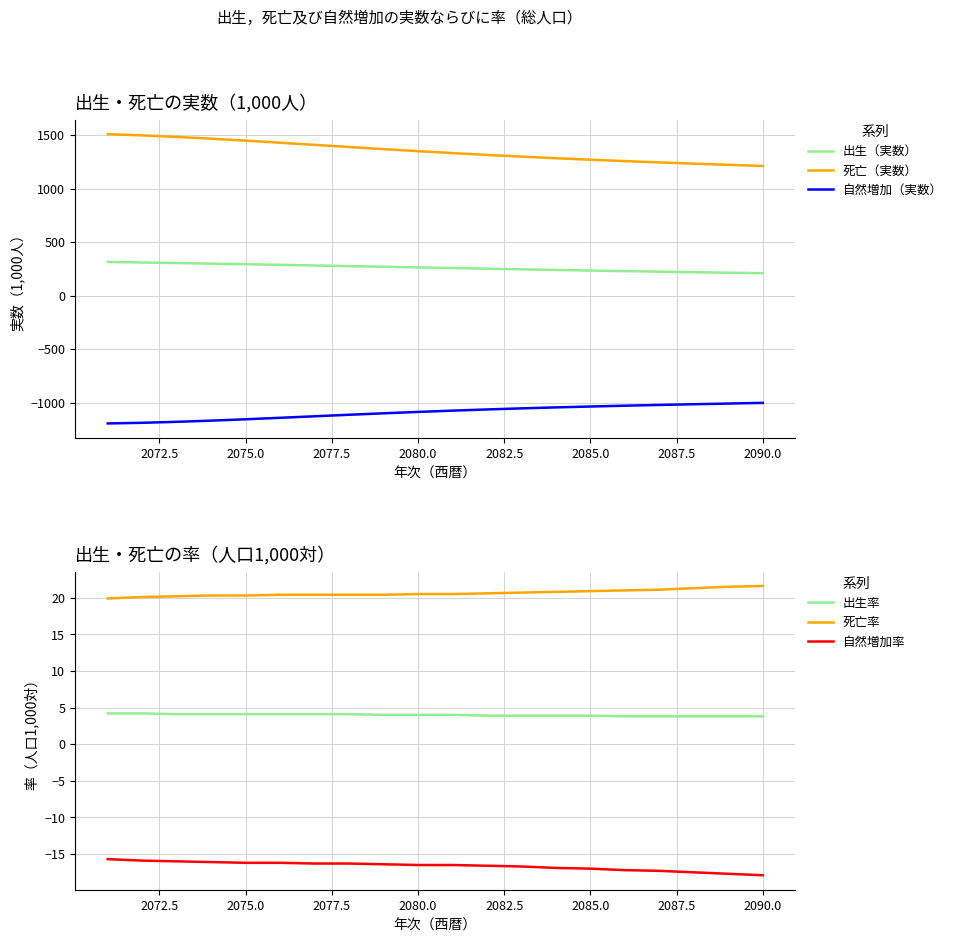

True or false: 出生率 and 死亡率 cross at least once.

False